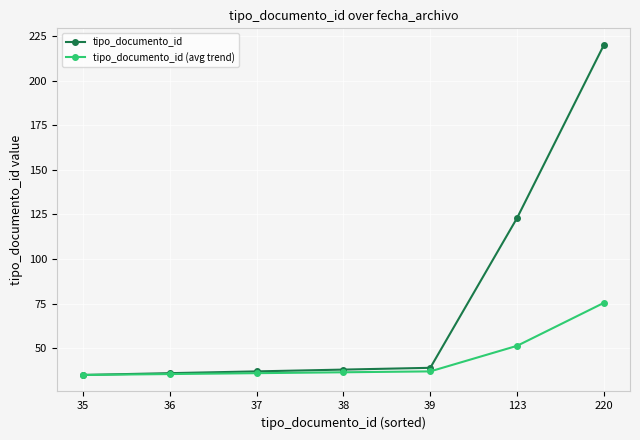

What is the sum of the tipo_documento_id (avg trend) values at 36 and 35?

70.5